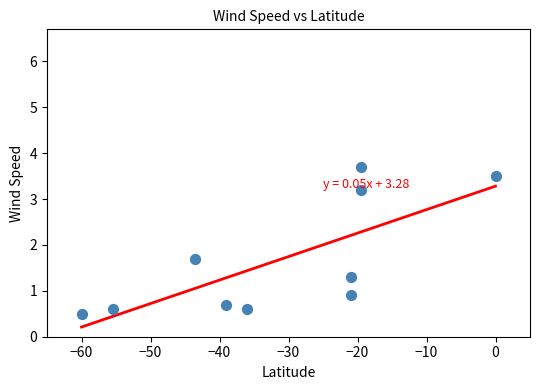

What is the average X value?

-31.5